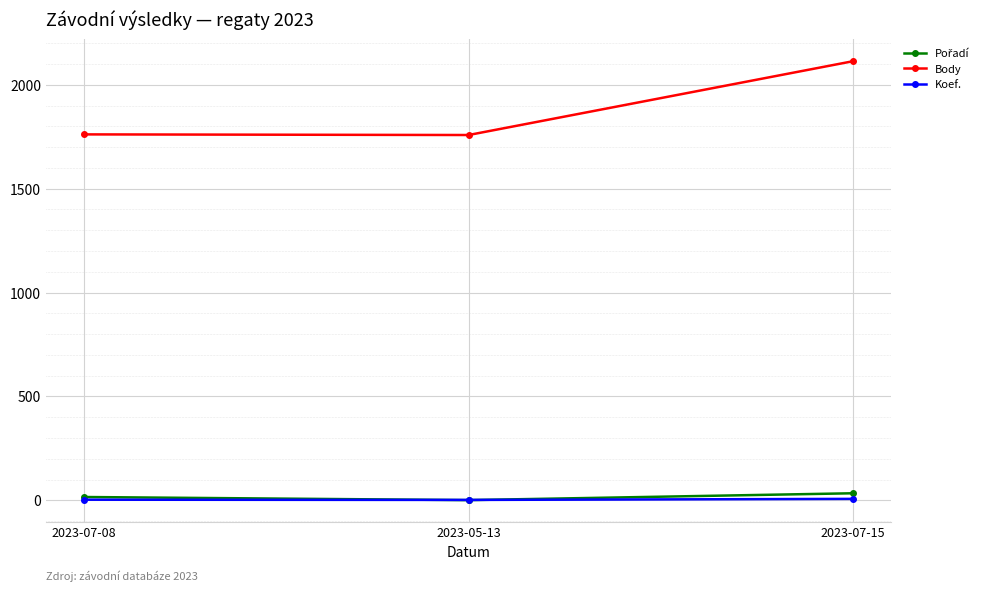

Which series has the widest spread of values?

Body